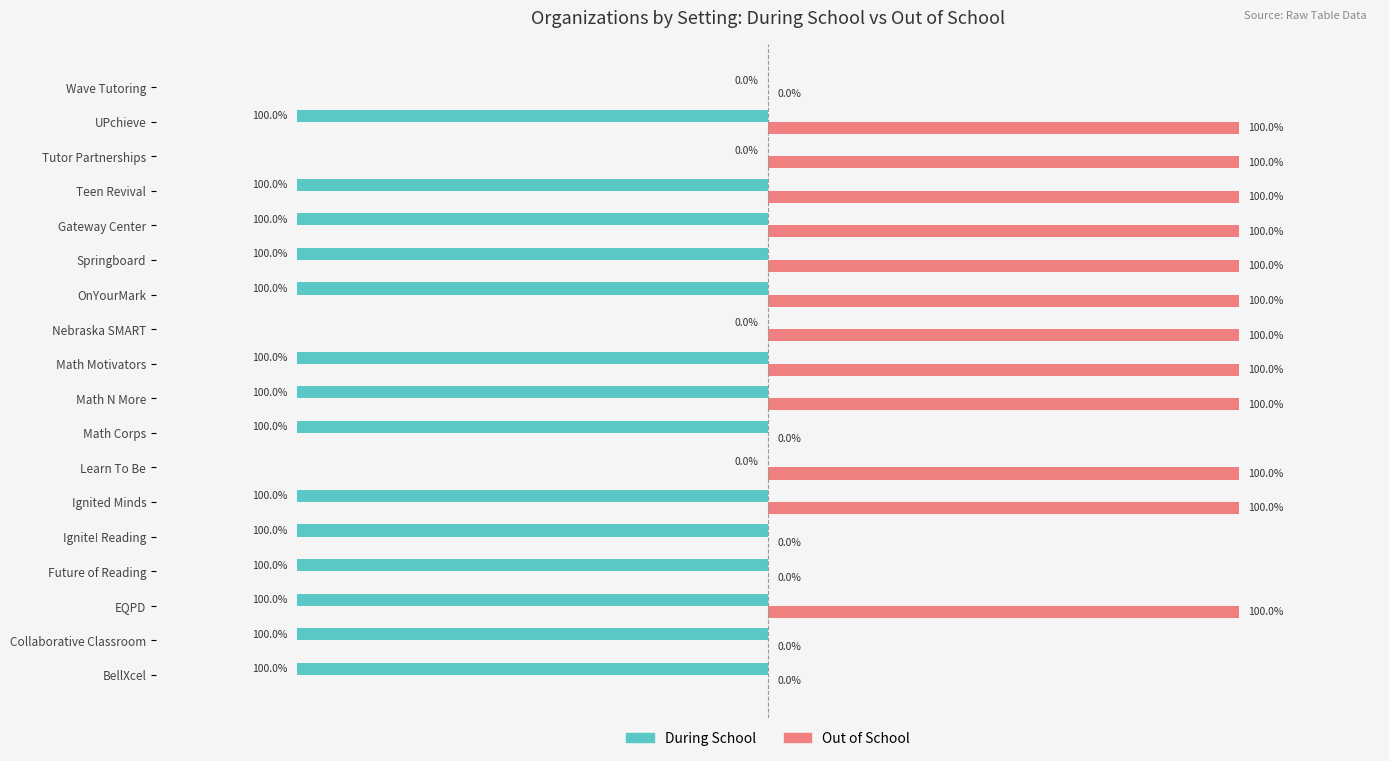

At which label is During School closest to -50?

BellXcel